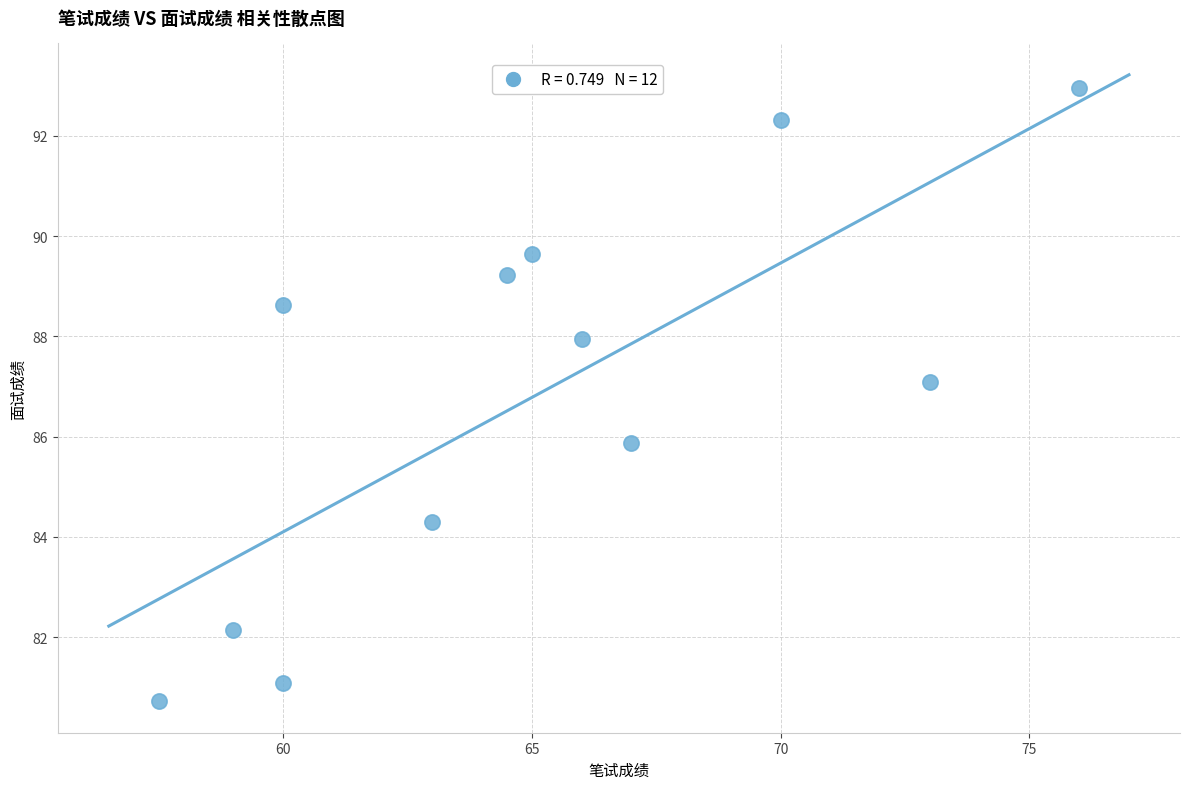

What is the range of X values (max minus min)?

18.5